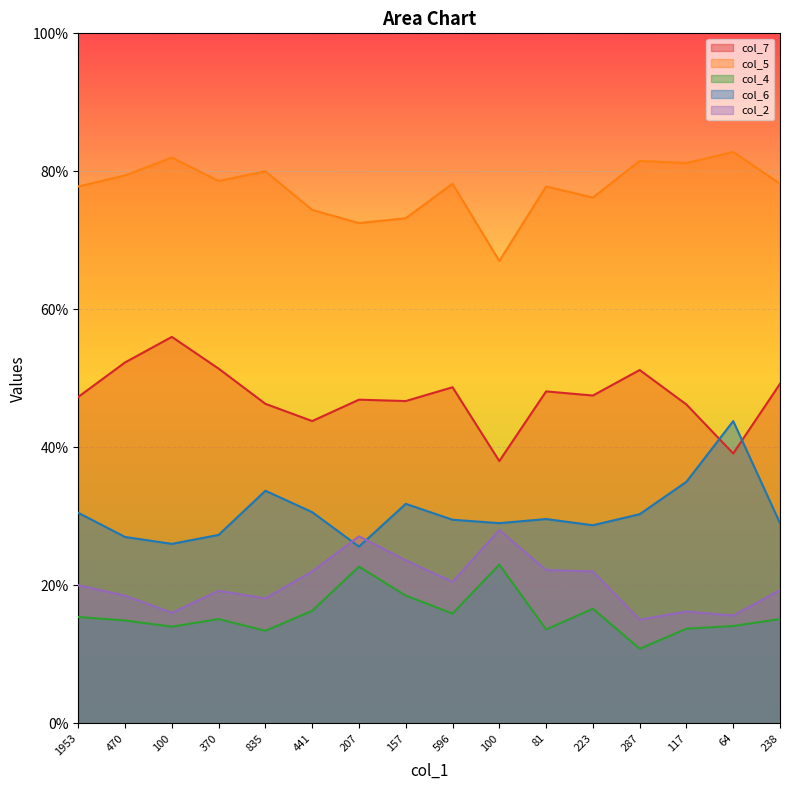

How many values in the col_2 series are below 20?

8